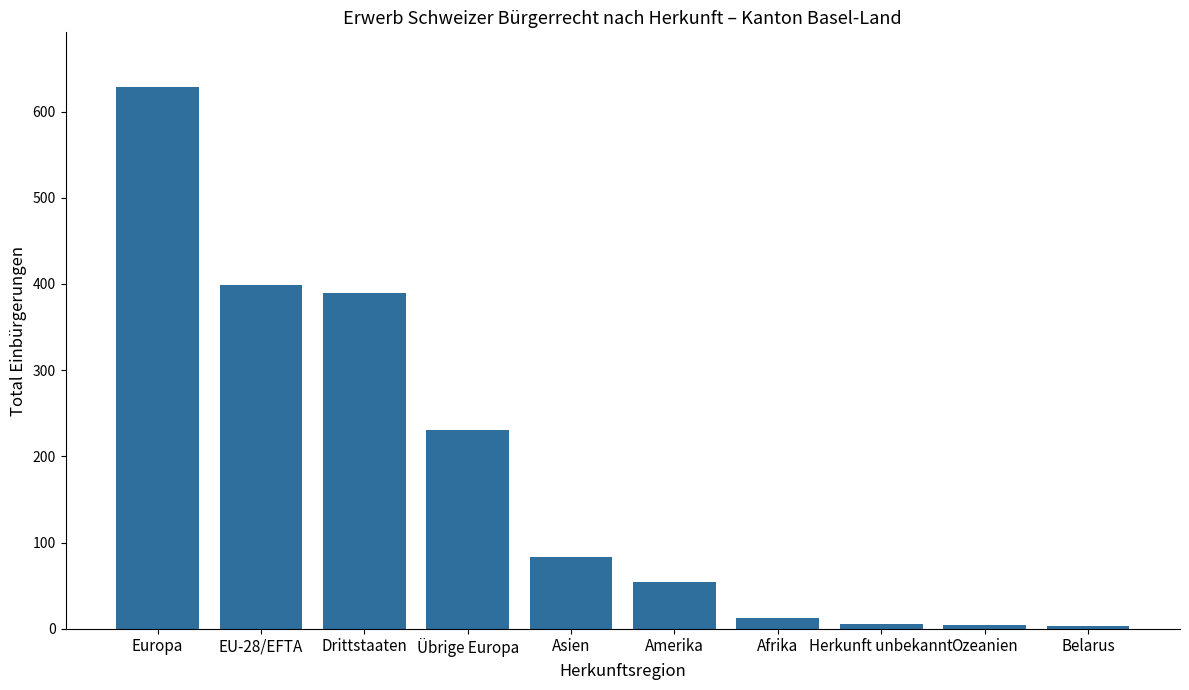

Which label corresponds to the largest value in the chart?

Europa